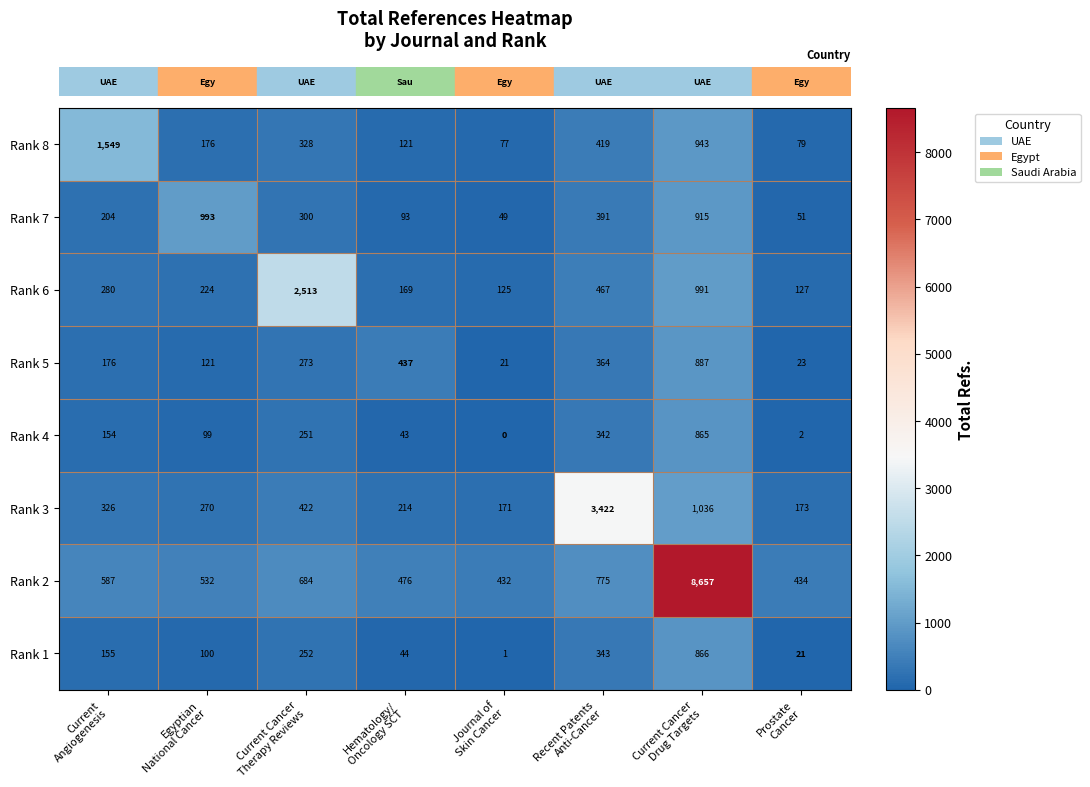

What is the spread (max minus min) of values at Recent Patents
Anti-Cancer?

3079.8